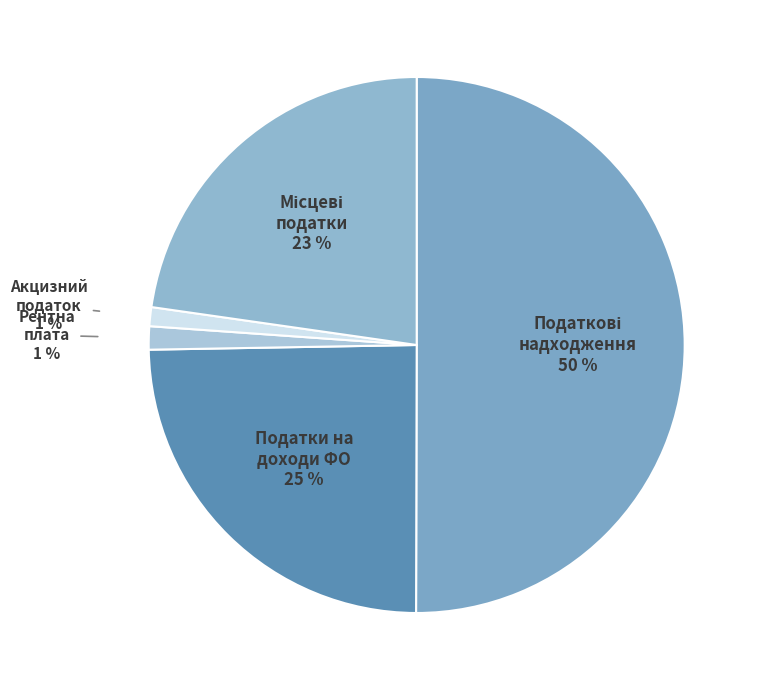

What is the largest slice in the pie chart?

Податкові надходження